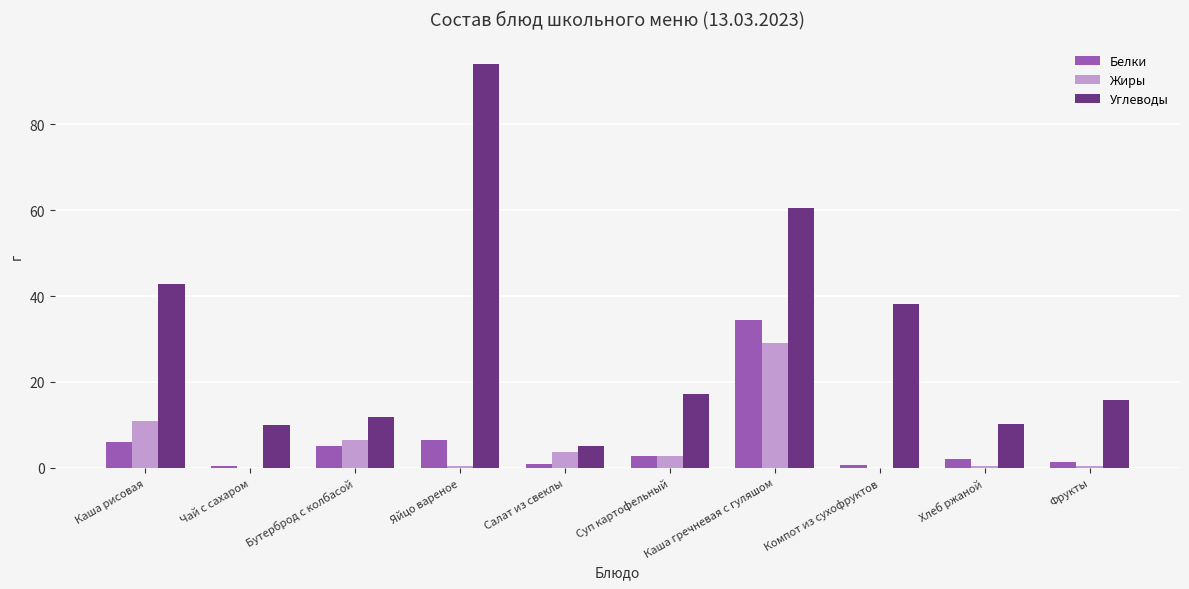

True or false: Углеводы has a value of 14.9 at Чай с сахаром.

False